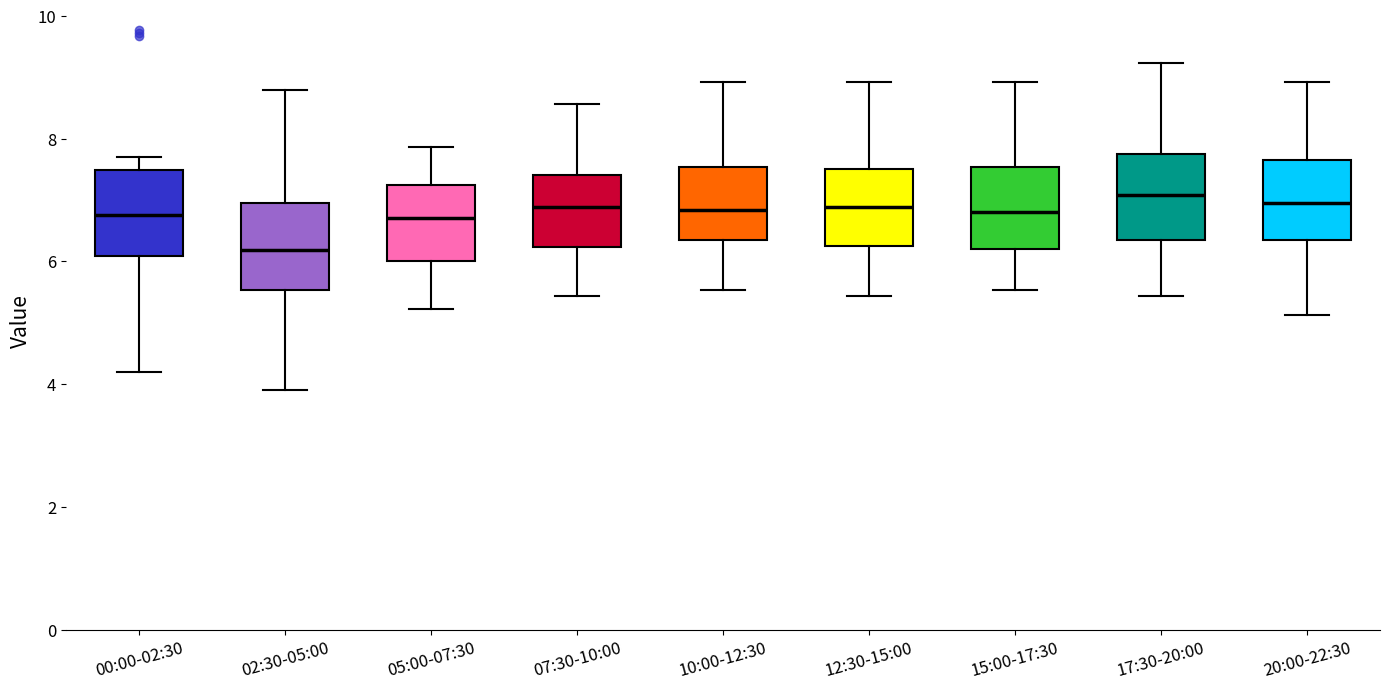

Reading left to right, read every box against the y-axis: the position of its median line, the range the box covers, and the ends of its whiskers. The values are not printed on the chart, so give them approximately, as read against the axis.

00:00-02:30: median 6.8, box 6.0 to 7.4, whiskers 4.2 to 7.8
02:30-05:00: median 6.2, box 5.6 to 7.0, whiskers 4.0 to 8.8
05:00-07:30: median 6.8, box 6.0 to 7.2, whiskers 5.2 to 7.8
07:30-10:00: median 6.8, box 6.2 to 7.4, whiskers 5.4 to 8.6
10:00-12:30: median 6.8, box 6.4 to 7.6, whiskers 5.6 to 9.0
12:30-15:00: median 6.8, box 6.2 to 7.6, whiskers 5.4 to 9.0
15:00-17:30: median 6.8, box 6.2 to 7.6, whiskers 5.6 to 9.0
17:30-20:00: median 7.0, box 6.4 to 7.8, whiskers 5.4 to 9.2
20:00-22:30: median 7.0, box 6.4 to 7.6, whiskers 5.2 to 9.0